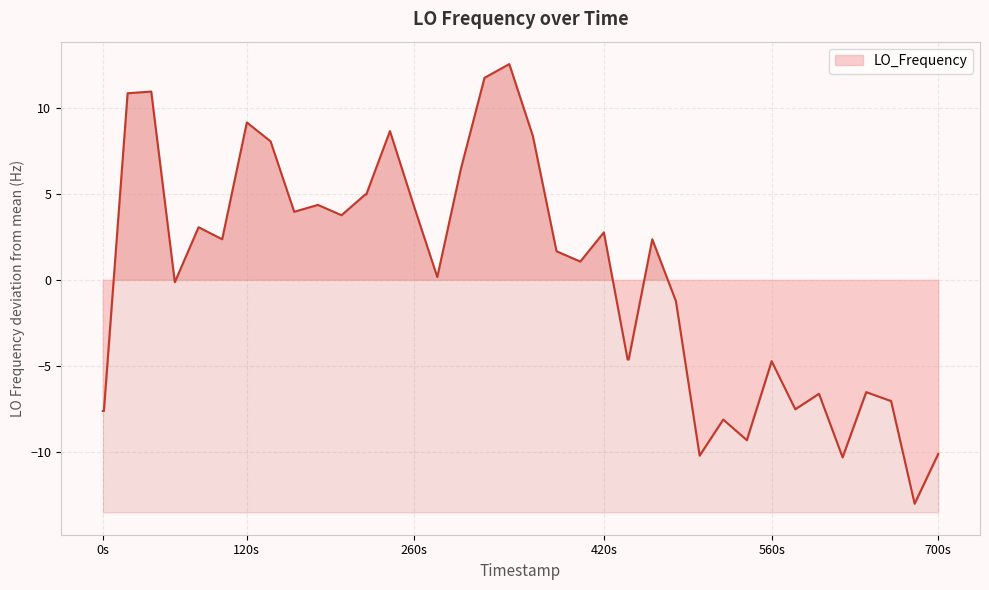

How many lines are shown in the chart?

1